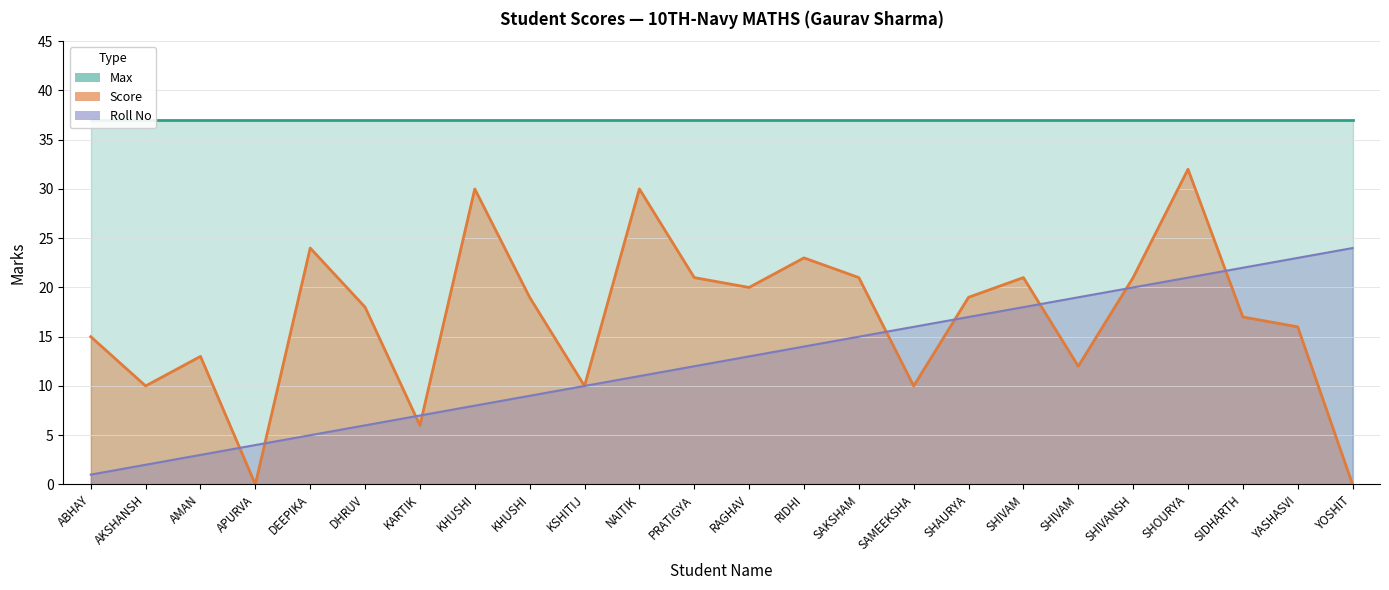

What is the difference between the maximum and second lowest values in the Roll No series?

22